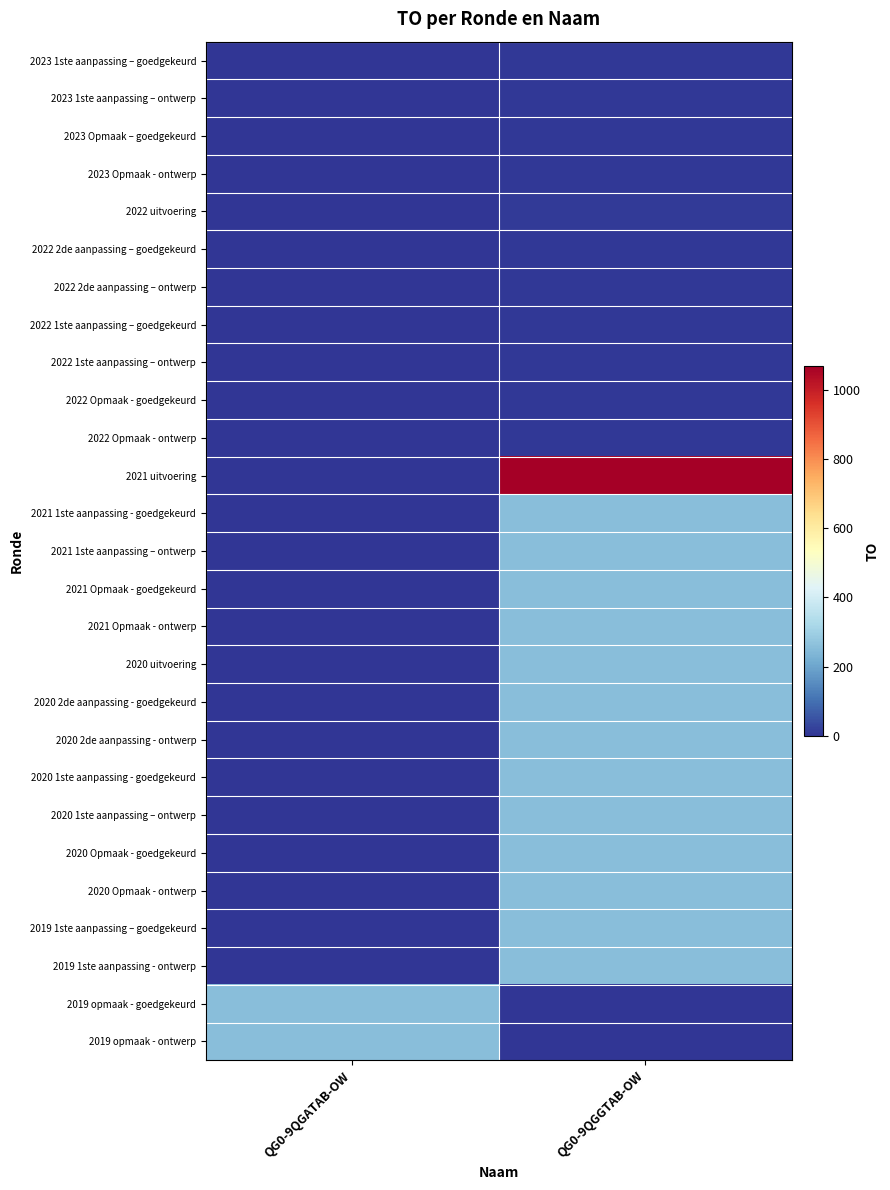

Reading left to right, extract all data points from this chart.

2023 1ste aanpassing – goedgekeurd: QG0-9QGATAB-OW=0	QG0-9QGGTAB-OW=5
2023 1ste aanpassing – ontwerp: QG0-9QGATAB-OW=0	QG0-9QGGTAB-OW=5
2023 Opmaak – goedgekeurd: QG0-9QGATAB-OW=0	QG0-9QGGTAB-OW=5
2023 Opmaak - ontwerp: QG0-9QGATAB-OW=0	QG0-9QGGTAB-OW=5
2022 uitvoering: QG0-9QGATAB-OW=0	QG0-9QGGTAB-OW=10
2022 2de aanpassing – goedgekeurd: QG0-9QGATAB-OW=0	QG0-9QGGTAB-OW=5
2022 2de aanpassing – ontwerp: QG0-9QGATAB-OW=0	QG0-9QGGTAB-OW=5
2022 1ste aanpassing – goedgekeurd: QG0-9QGATAB-OW=0	QG0-9QGGTAB-OW=5
2022 1ste aanpassing – ontwerp: QG0-9QGATAB-OW=0	QG0-9QGGTAB-OW=5
2022 Opmaak - goedgekeurd: QG0-9QGATAB-OW=0	QG0-9QGGTAB-OW=5
2022 Opmaak - ontwerp: QG0-9QGATAB-OW=0	QG0-9QGGTAB-OW=5
2021 uitvoering: QG0-9QGATAB-OW=0	QG0-9QGGTAB-OW=1068
2021 1ste aanpassing - goedgekeurd: QG0-9QGATAB-OW=0	QG0-9QGGTAB-OW=256
2021 1ste aanpassing – ontwerp: QG0-9QGATAB-OW=0	QG0-9QGGTAB-OW=256
2021 Opmaak - goedgekeurd: QG0-9QGATAB-OW=0	QG0-9QGGTAB-OW=256
2021 Opmaak - ontwerp: QG0-9QGATAB-OW=0	QG0-9QGGTAB-OW=256
2020 uitvoering: QG0-9QGATAB-OW=0	QG0-9QGGTAB-OW=257
2020 2de aanpassing - goedgekeurd: QG0-9QGATAB-OW=0	QG0-9QGGTAB-OW=256
2020 2de aanpassing - ontwerp: QG0-9QGATAB-OW=0	QG0-9QGGTAB-OW=256
2020 1ste aanpassing - goedgekeurd: QG0-9QGATAB-OW=0	QG0-9QGGTAB-OW=256
2020 1ste aanpassing – ontwerp: QG0-9QGATAB-OW=0	QG0-9QGGTAB-OW=256
2020 Opmaak - goedgekeurd: QG0-9QGATAB-OW=0	QG0-9QGGTAB-OW=256
2020 Opmaak - ontwerp: QG0-9QGATAB-OW=0	QG0-9QGGTAB-OW=256
2019 1ste aanpassing – goedgekeurd: QG0-9QGATAB-OW=0	QG0-9QGGTAB-OW=256
2019 1ste aanpassing - ontwerp: QG0-9QGATAB-OW=0	QG0-9QGGTAB-OW=256
2019 opmaak - goedgekeurd: QG0-9QGATAB-OW=256	QG0-9QGGTAB-OW=0
2019 opmaak - ontwerp: QG0-9QGATAB-OW=256	QG0-9QGGTAB-OW=0